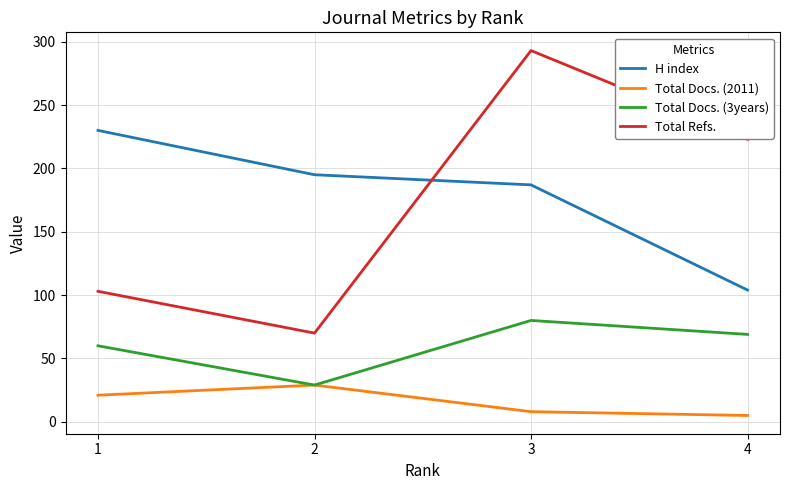

True or false: Total Docs. (3years) and Total Refs. intersect in this chart.

False